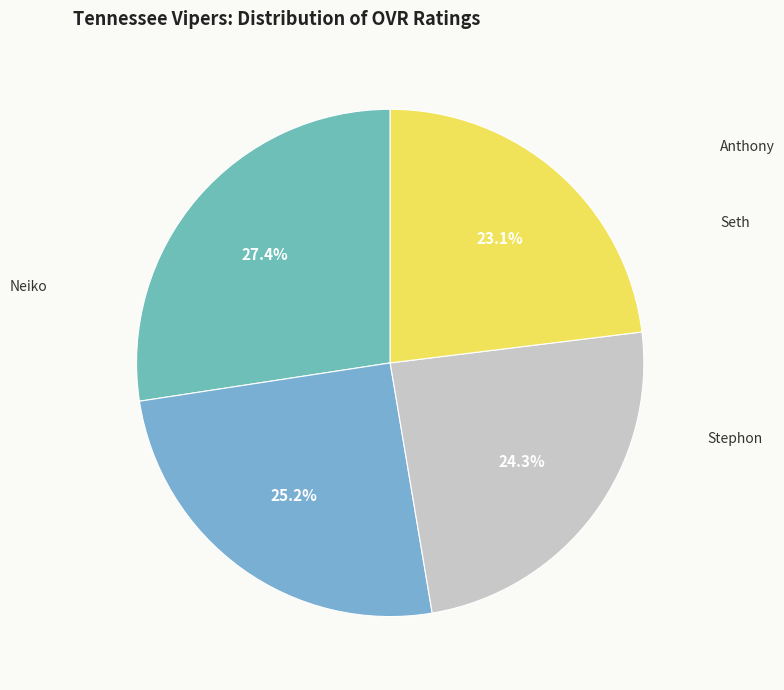

How many segments does this pie chart have?

4